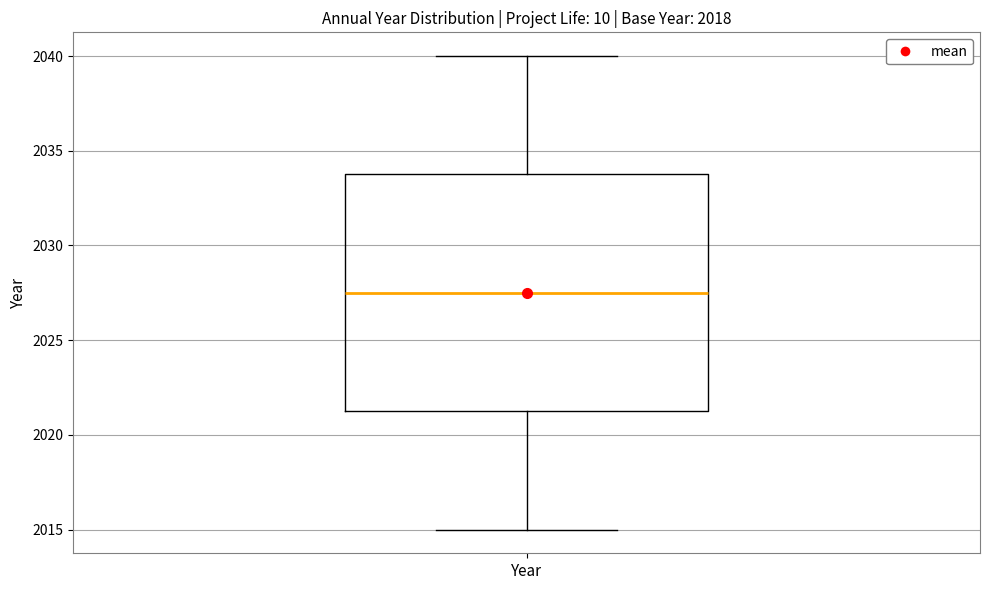

Where is the lower edge of the box for Year on the y-axis? The values are not printed on the chart, so give them approximately, as read against the axis.

2021.5